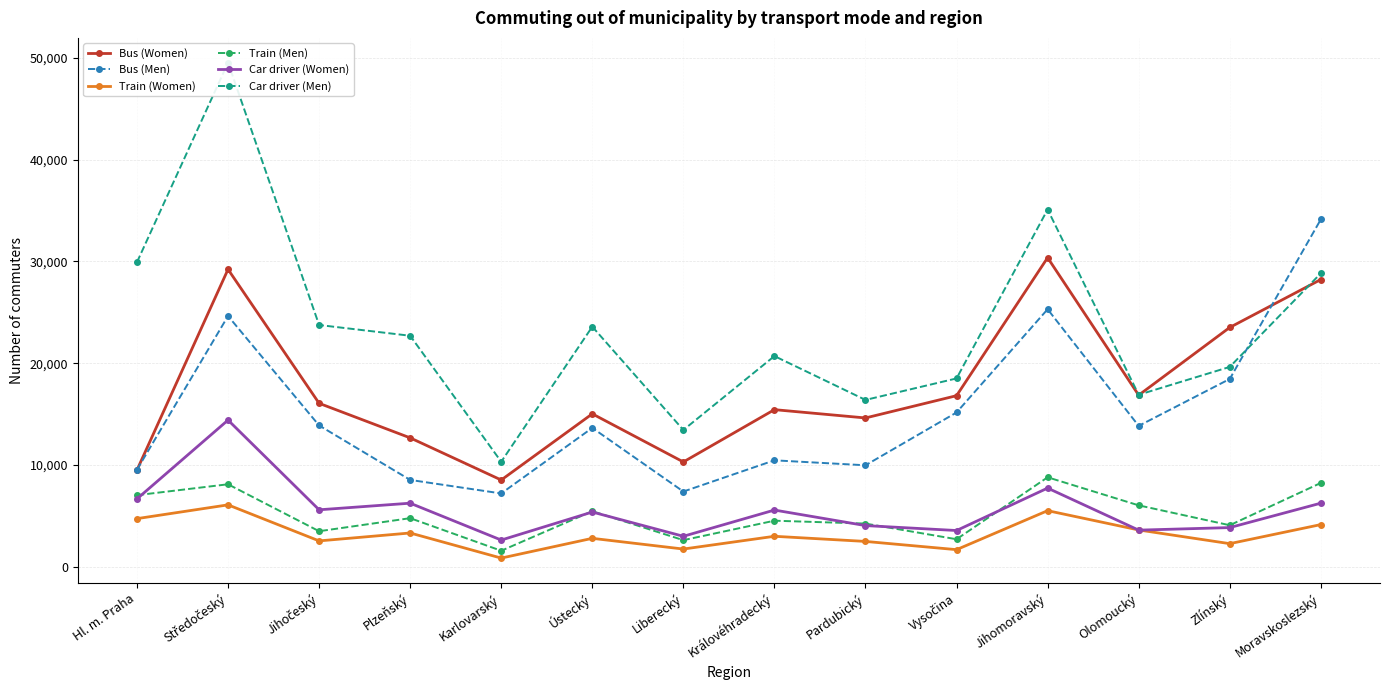

Which category has the lowest value in the Train (Men) series?

Karlovarský